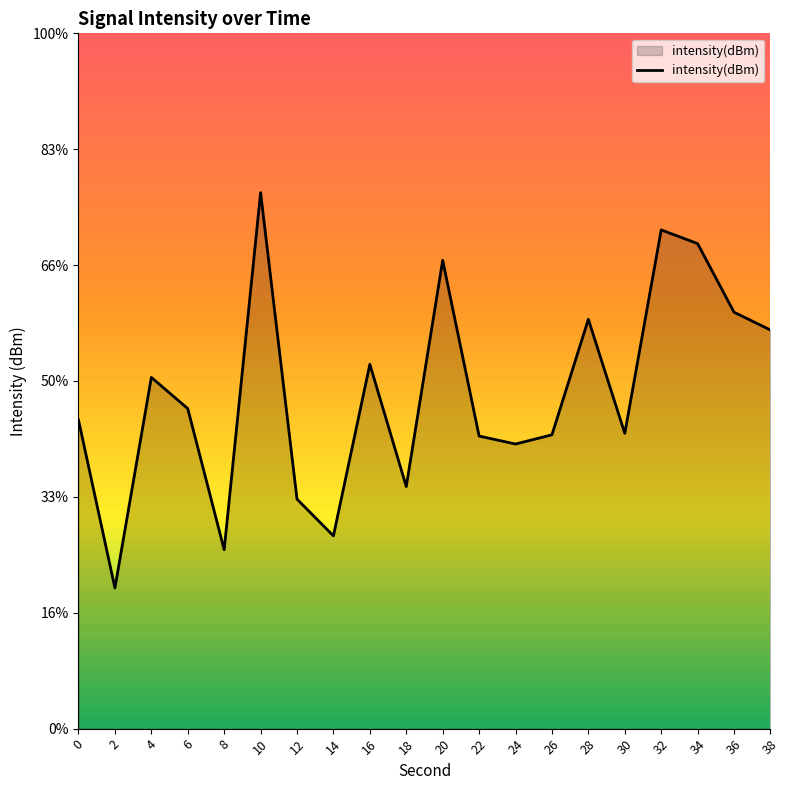

Count the number of values greater than -131.

9